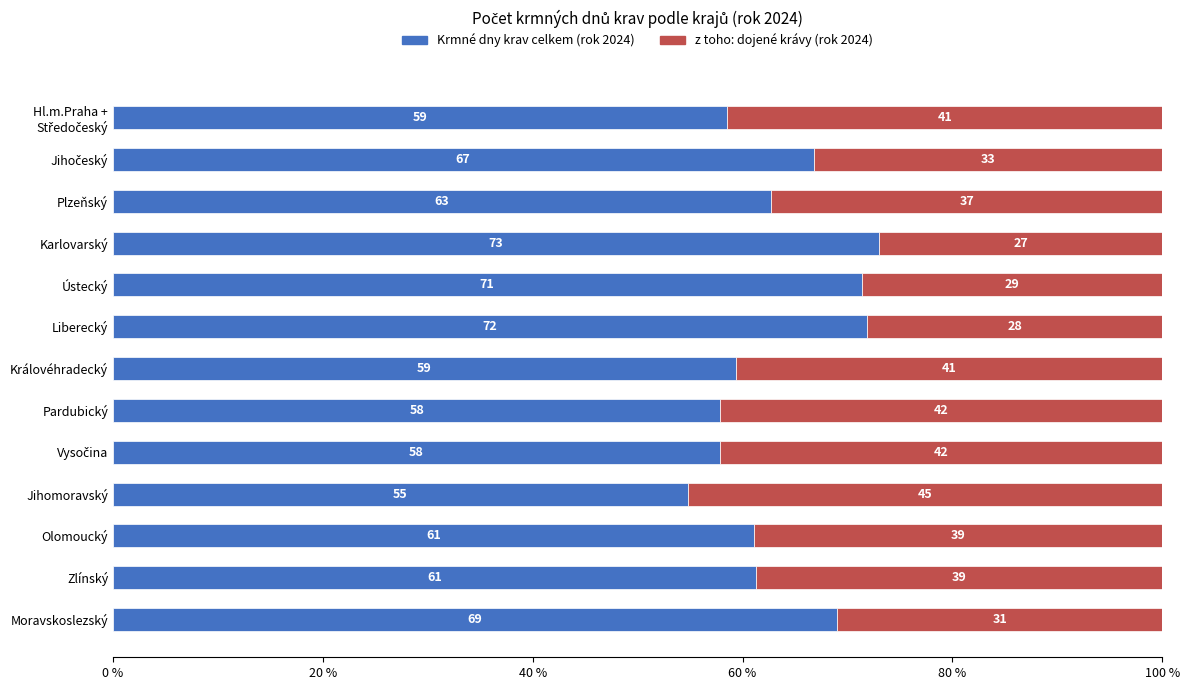

The value of Krmné dny krav celkem (rok 2024) at Liberecký is 71.9. True or false?

True